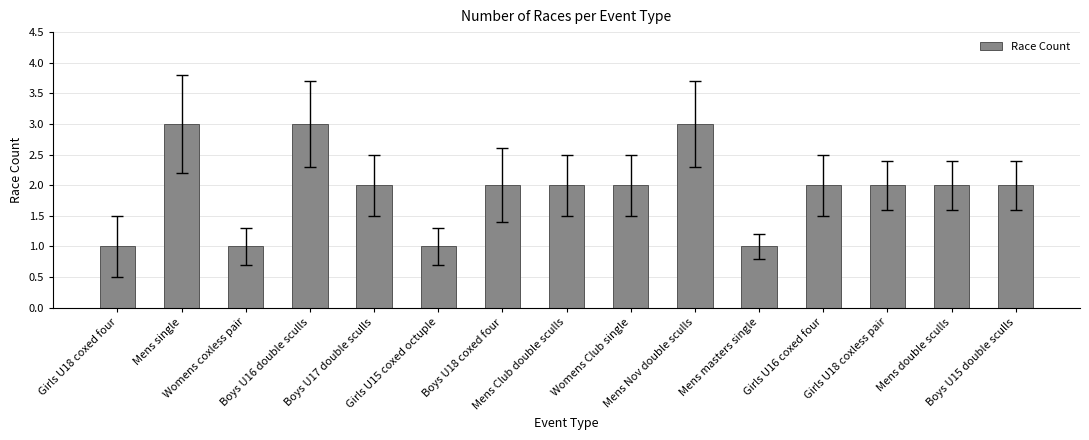

Approximately how many times larger is the value at Mens Nov double sculls compared to Boys U17 double sculls?

1.5